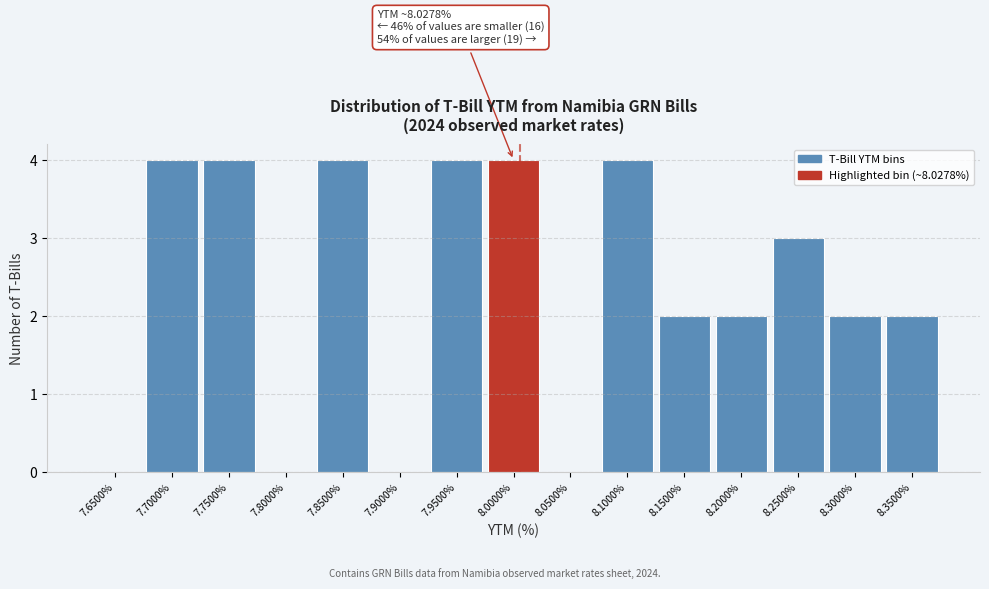

Reading left to right, extract all data points from this chart.

7.6500%=0	7.7000%=4	7.7500%=4	7.8000%=0	7.8500%=4	7.9000%=0	7.9500%=4	8.0000%=4	8.0500%=0	8.1000%=4	8.1500%=2	8.2000%=2	8.2500%=3	8.3000%=2	8.3500%=2